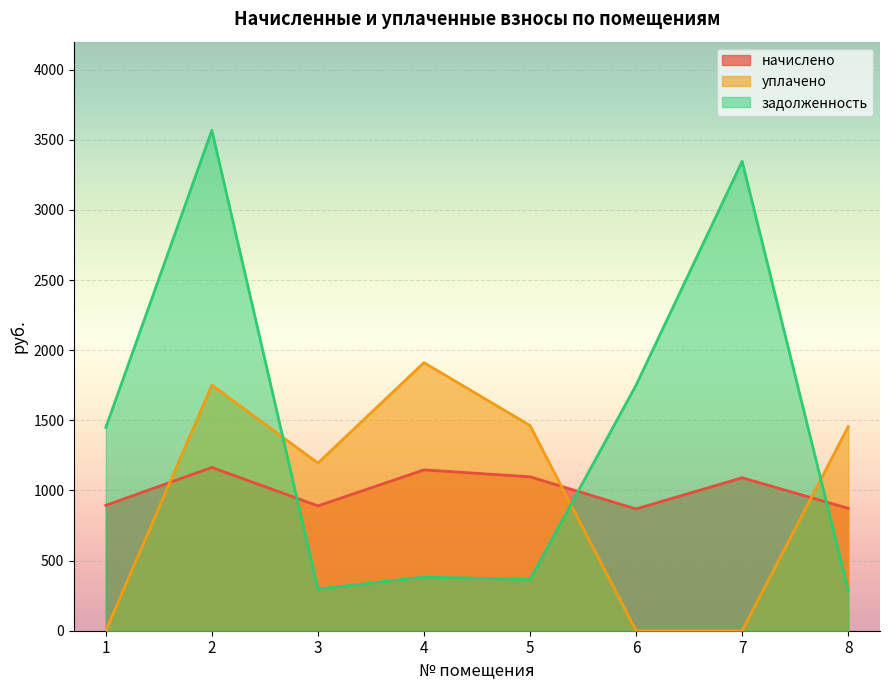

At which category is the sum across all series the highest?

2